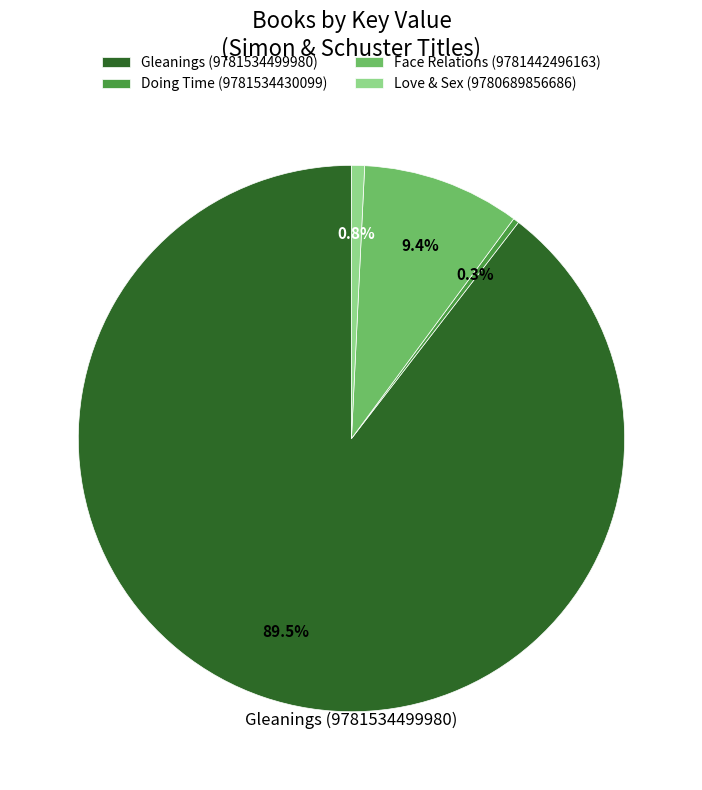

Does any single category account for the majority?

Yes